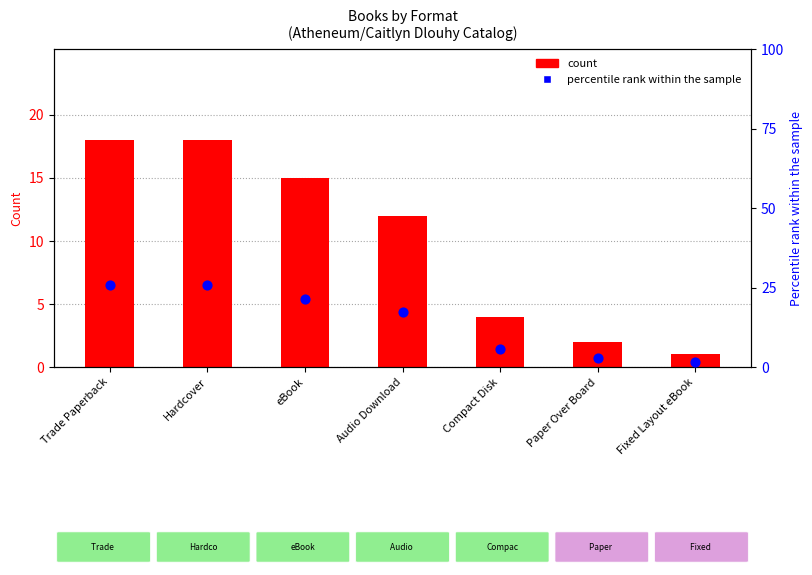

At how many categories does at least one series exceed 18?

3